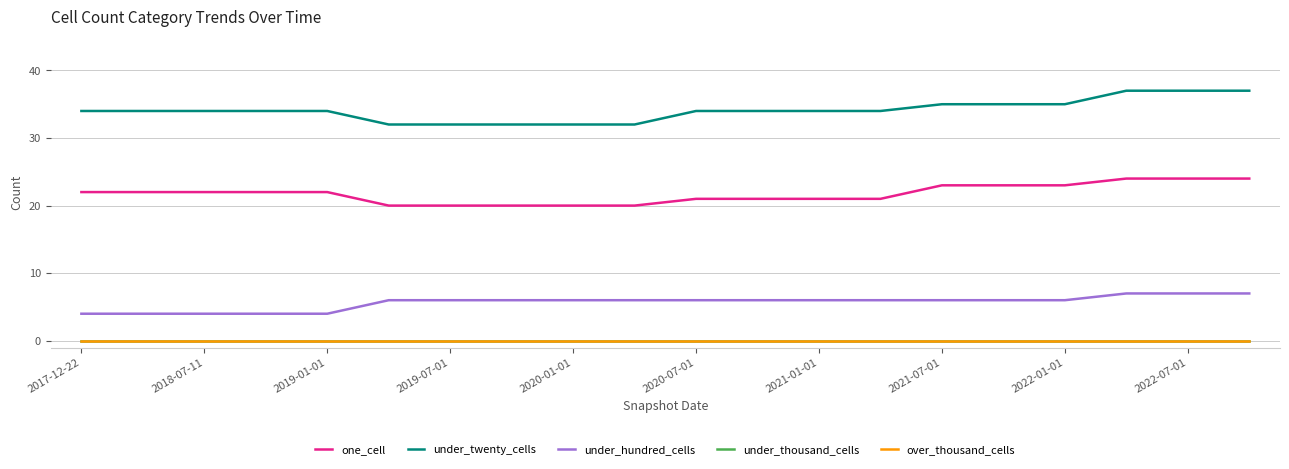

How many lines are shown in the chart?

5